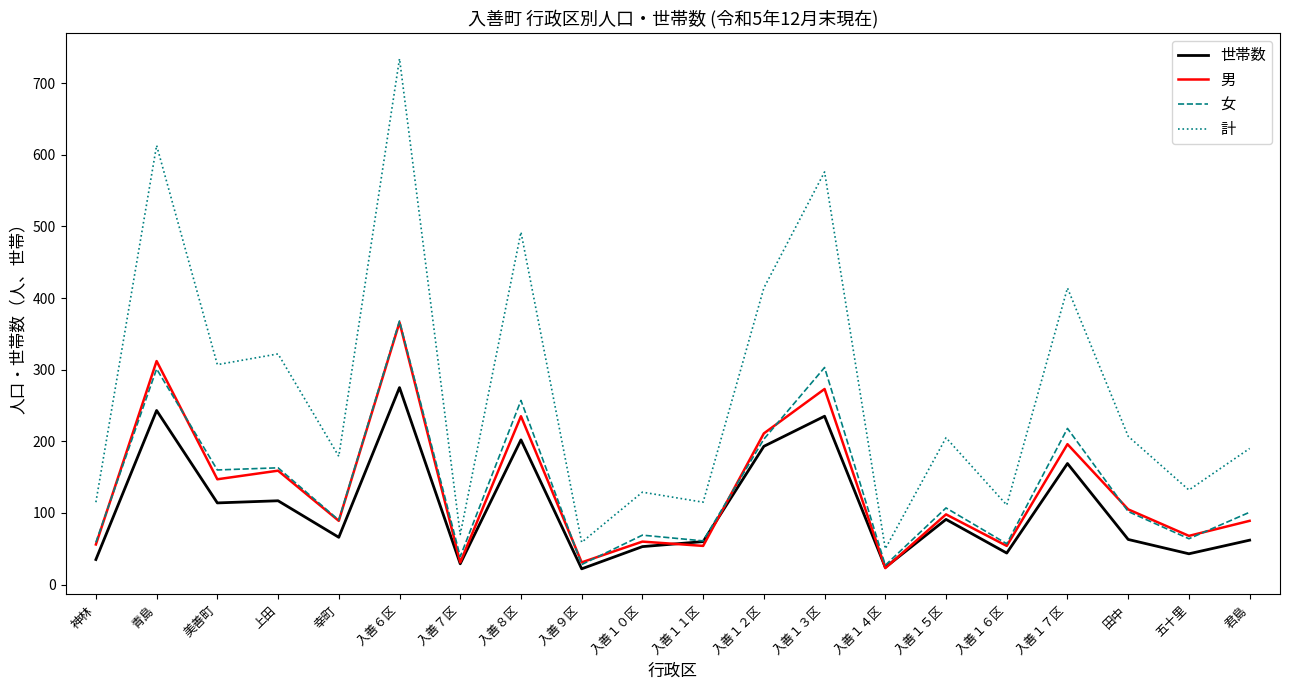

What is the minimum value shown in the chart?

22